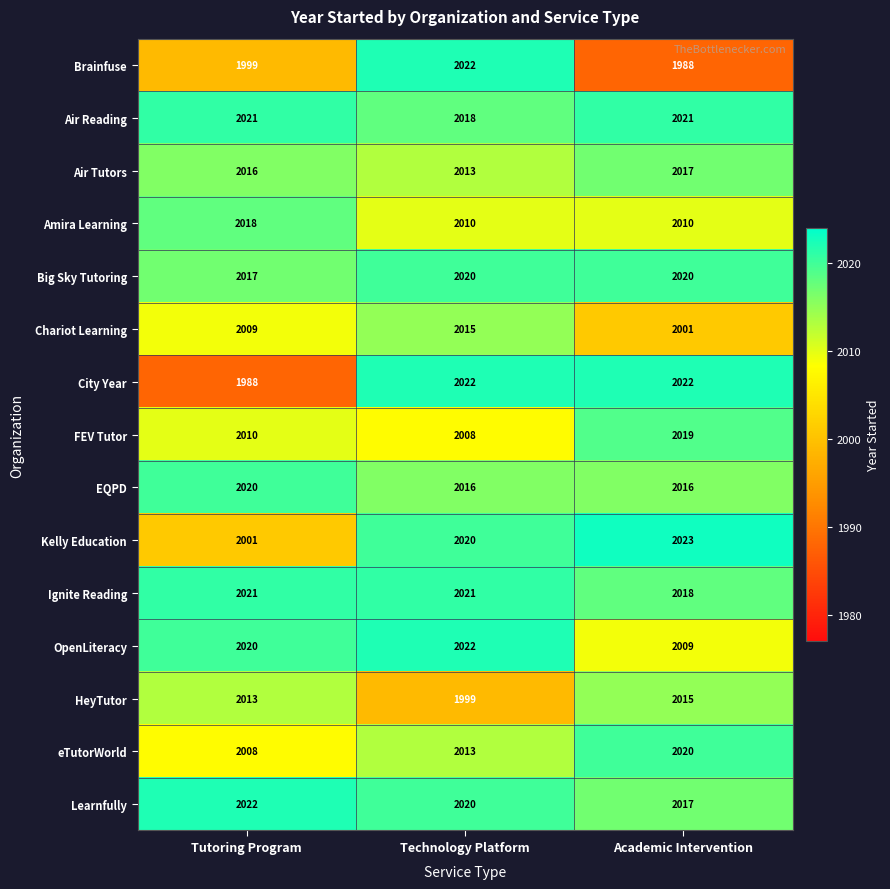

How many Ignite Reading values are between 2018 and 2021?

3